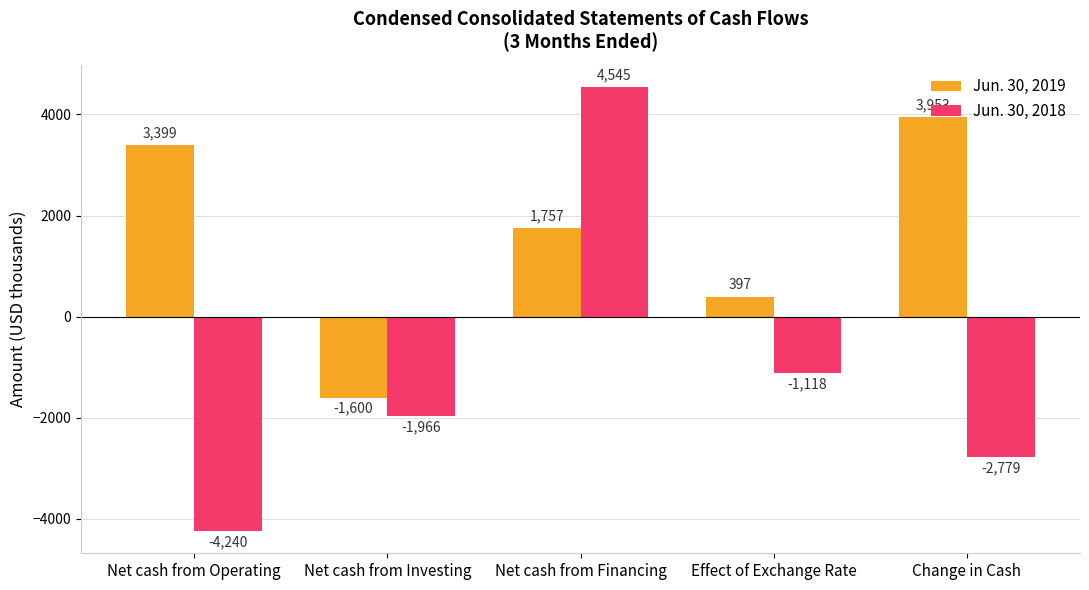

True or false: Jun. 30, 2018 has a value of -737 at Effect of Exchange Rate.

False